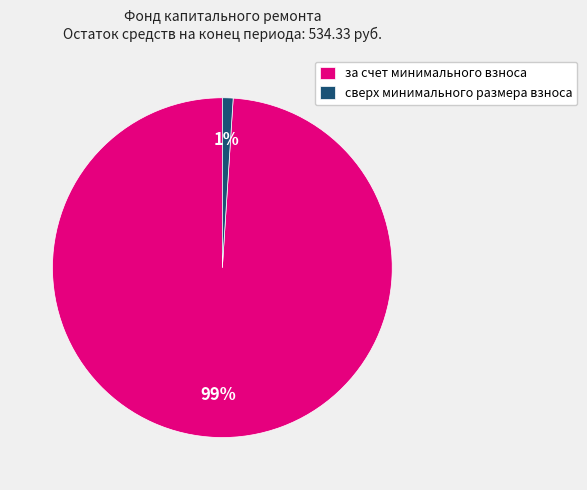

Does any single category account for the majority?

Yes